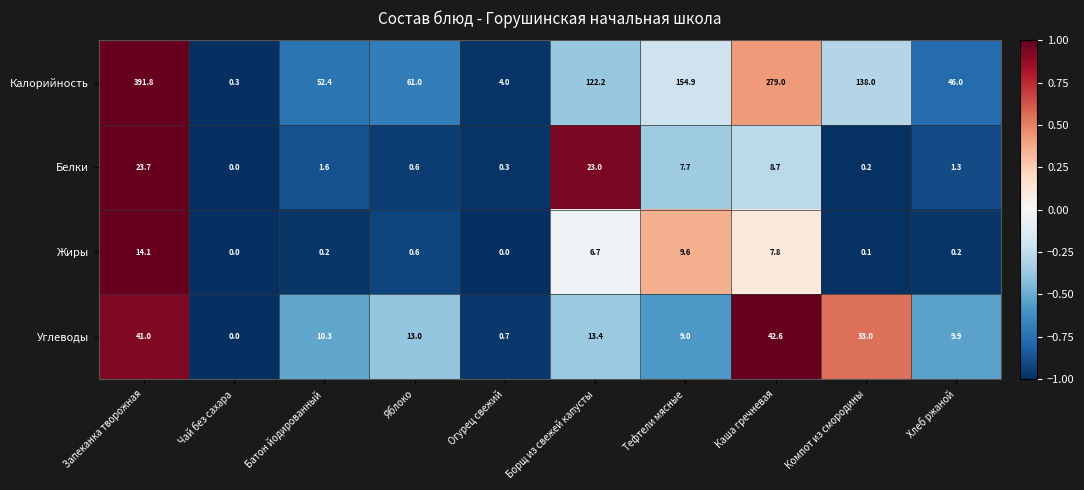

What is the smallest value displayed?

0.0